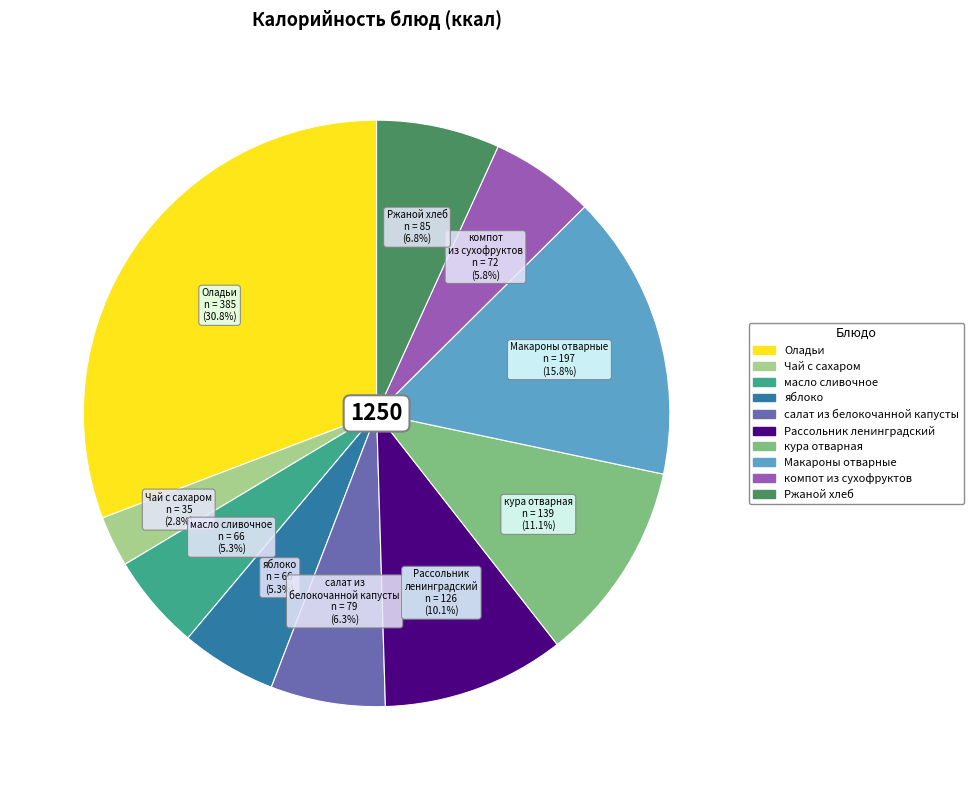

True or false: кура отварная accounts for 11% of the total.

True